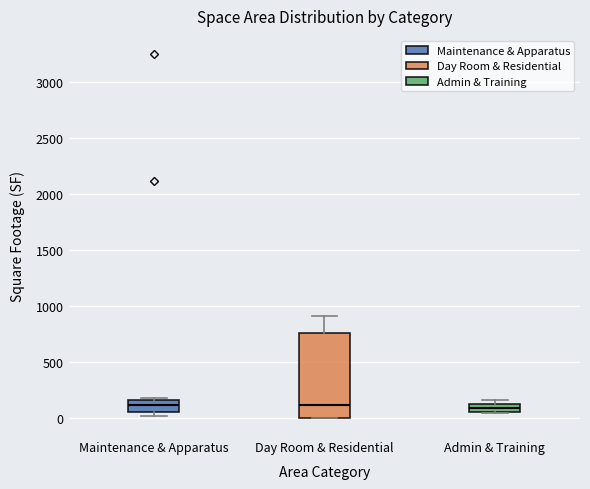

Reading left to right, read every box against the y-axis: the position of its median line, the range the box covers, and the ends of its whiskers. The values are not printed on the chart, so give them approximately, as read against the axis.

Maintenance & Apparatus: median 100, box 50 to 150, whiskers 0 to 200
Day Room & Residential: median 100, box 0 to 750, whiskers 0 to 900
Admin & Training: median 100, box 50 to 150, whiskers 50 to 150 (just above the box's upper edge)